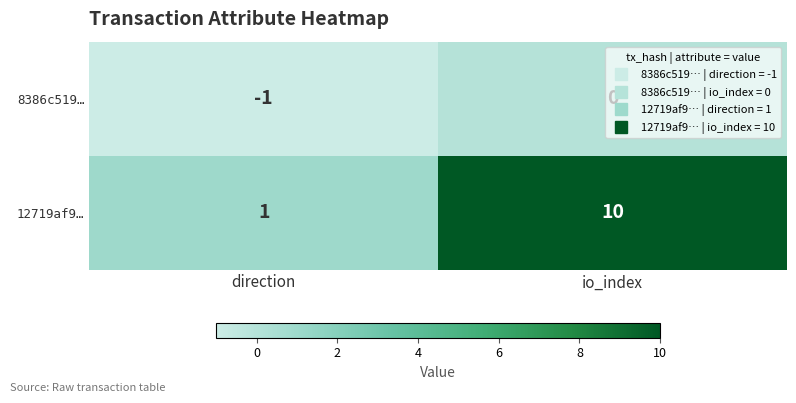

Where is 12719af9… nearest to the value 5?

direction